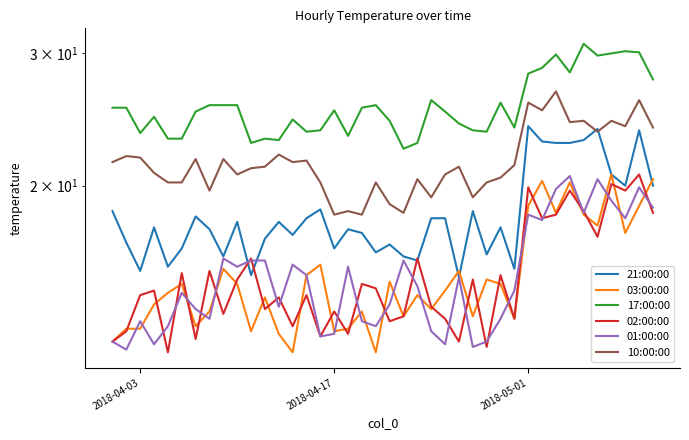

At how many categories does at least one series exceed 20?

40